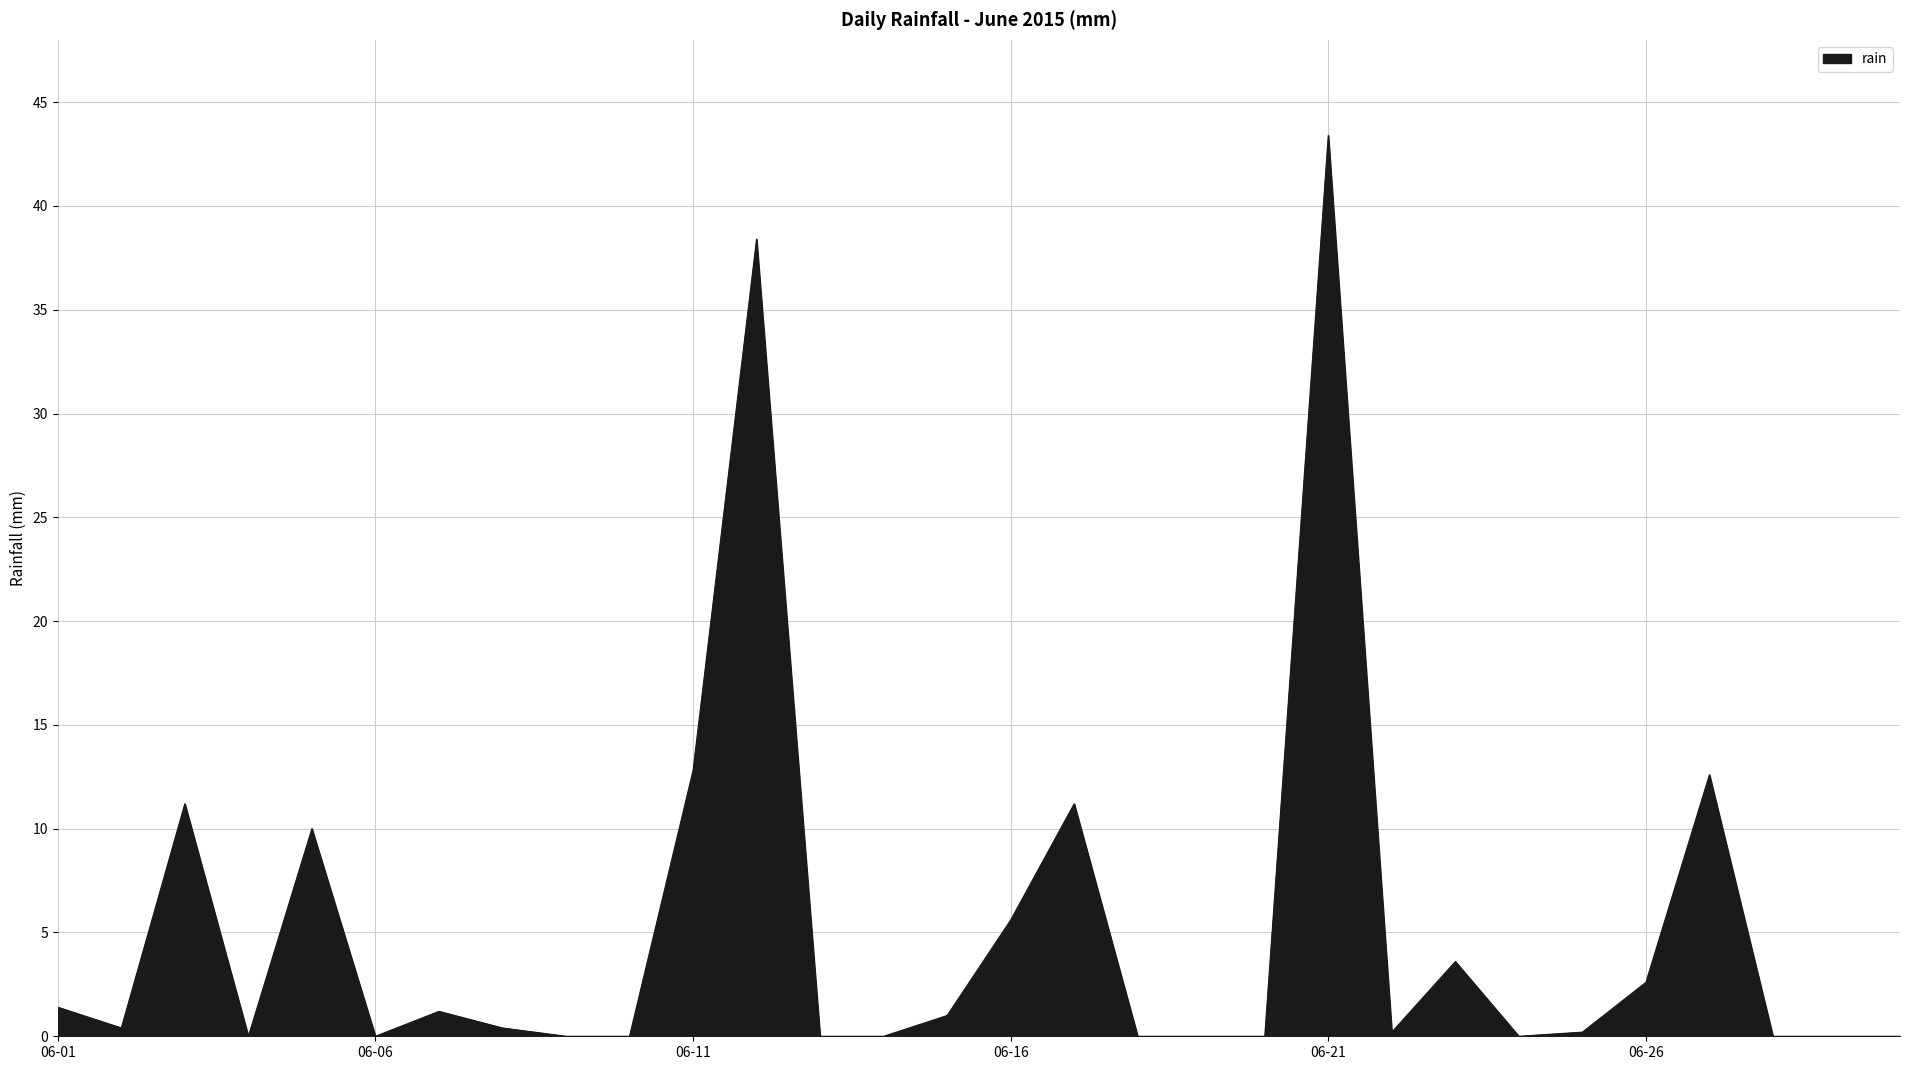

What is the greatest value displayed?

43.4